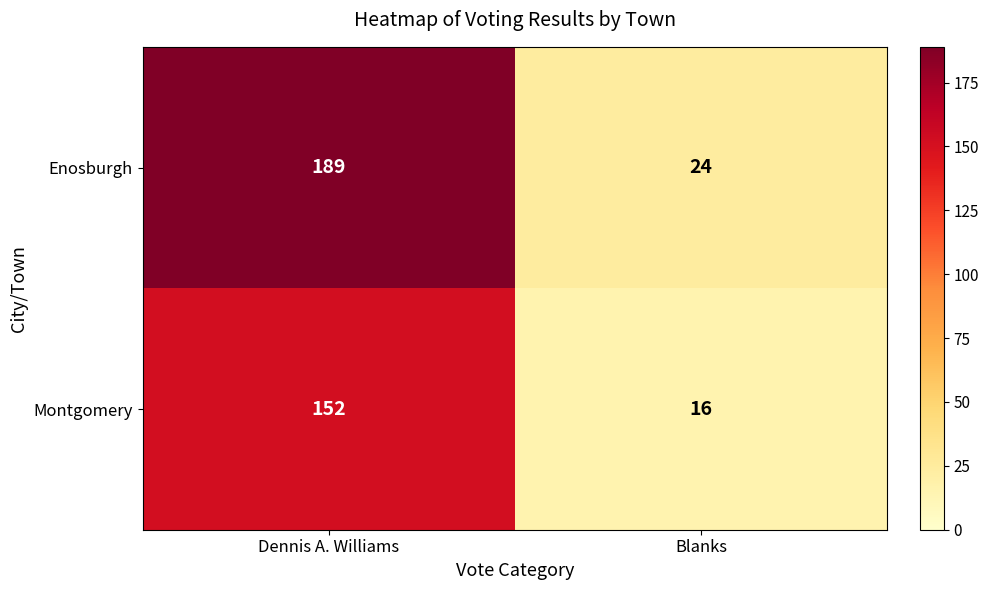

At how many categories does at least one series exceed 147?

1